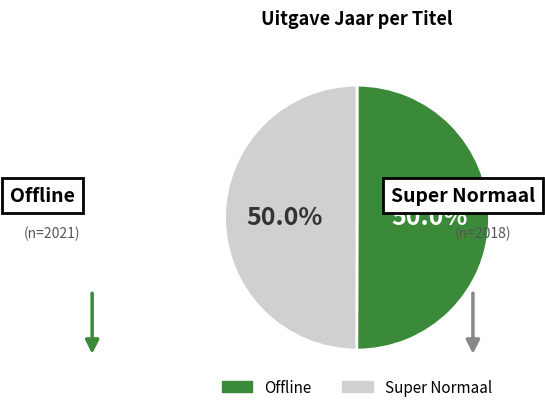

What is the total percentage of Super Normaal and Offline?

100.0%